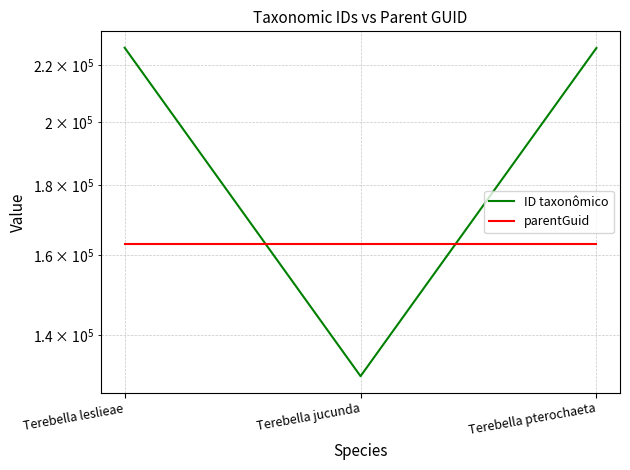

Does the chart display data point markers on the line(s)?

No